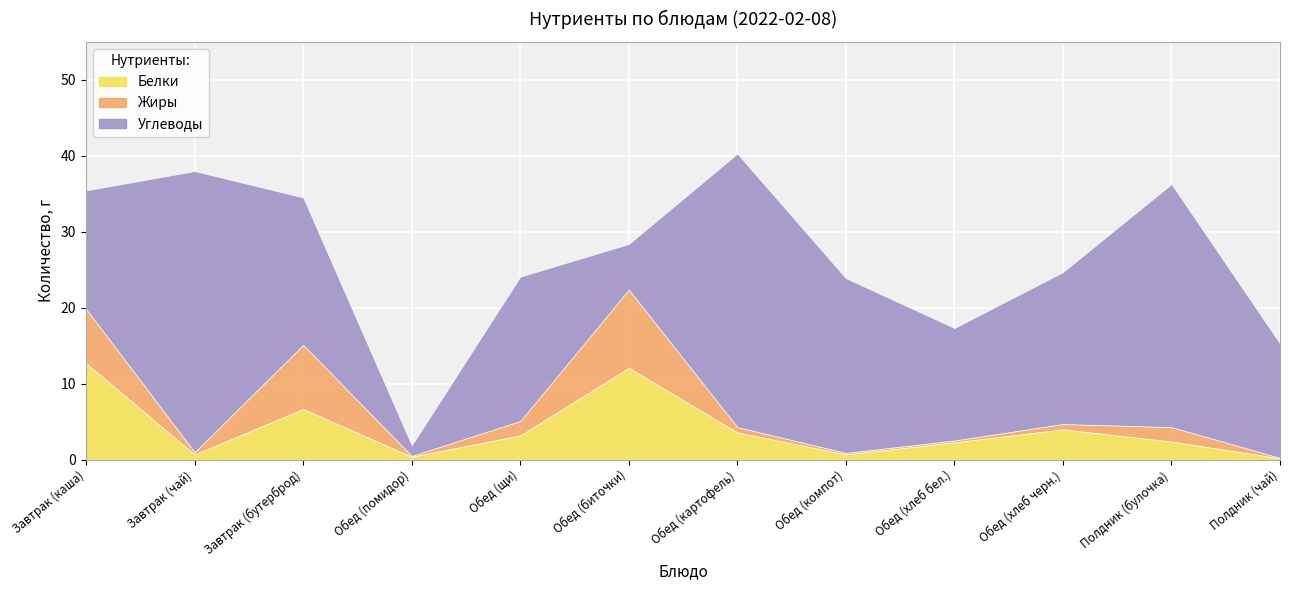

Which category has the highest value in the Углеводы series?

Завтрак (чай)